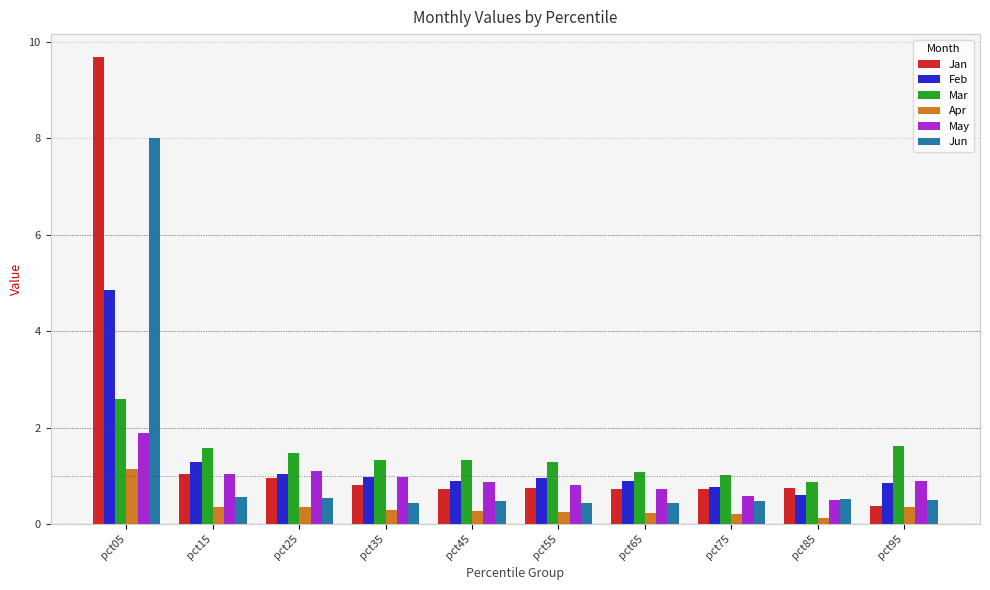

Rank the series at pct05 from lowest to highest value.

Apr, May, Mar, Feb, Jun, Jan